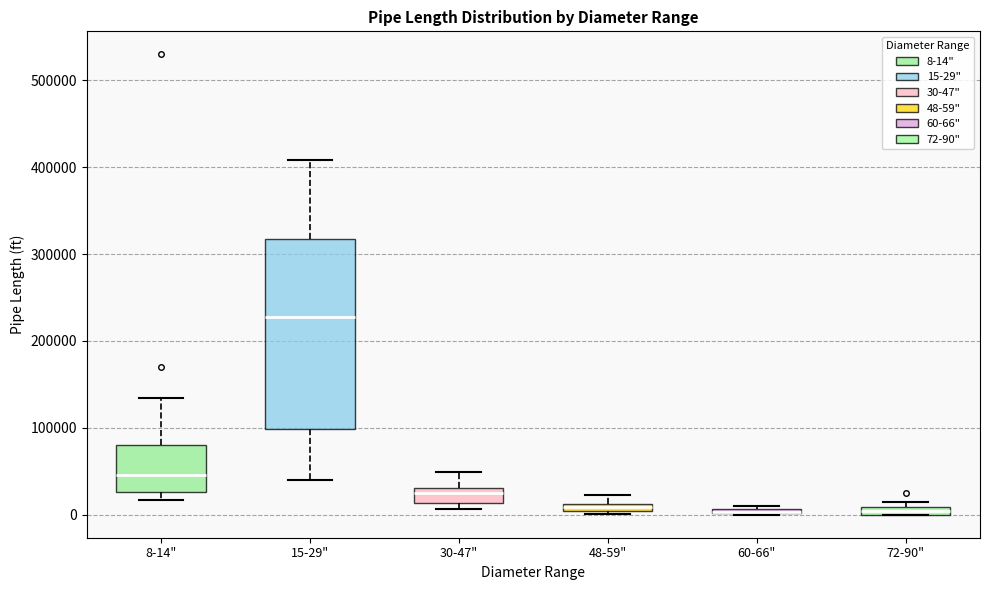

Where is the upper edge of the box for 8-14" on the y-axis? The values are not printed on the chart, so give them approximately, as read against the axis.

80000